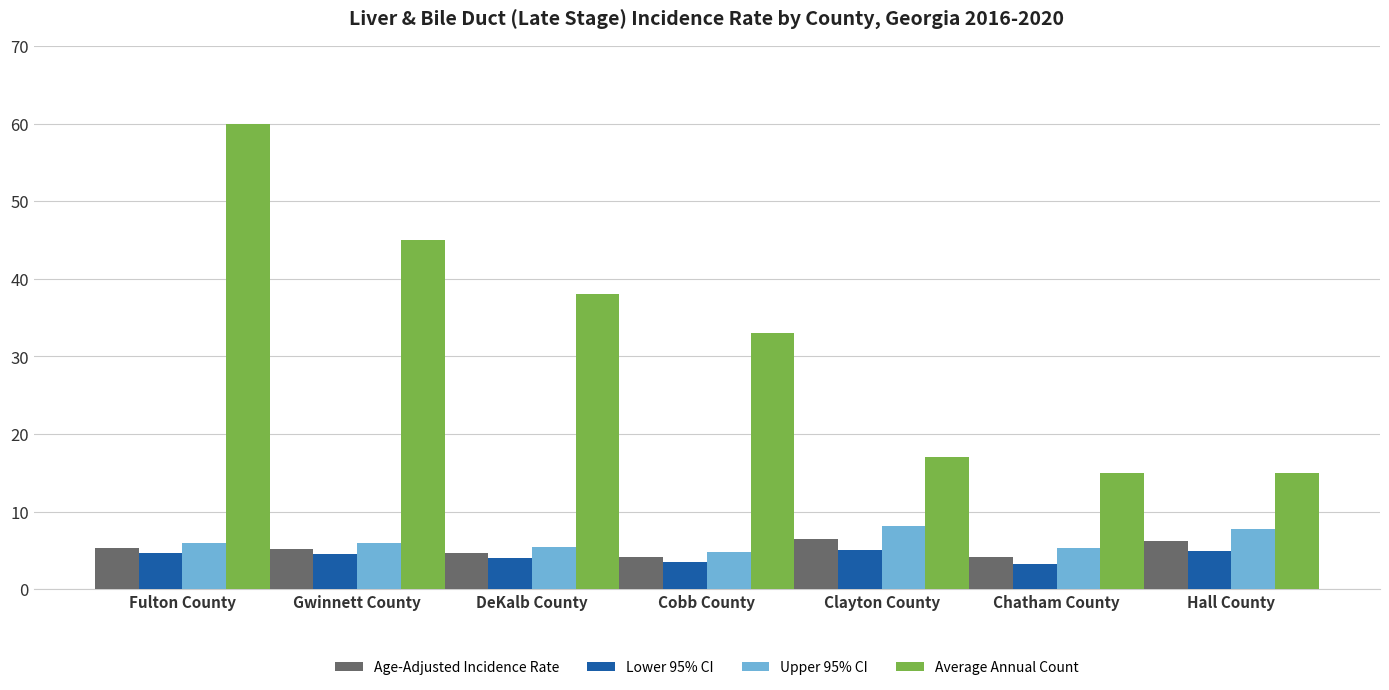

What is the spread (max minus min) of values at Clayton County?

11.9